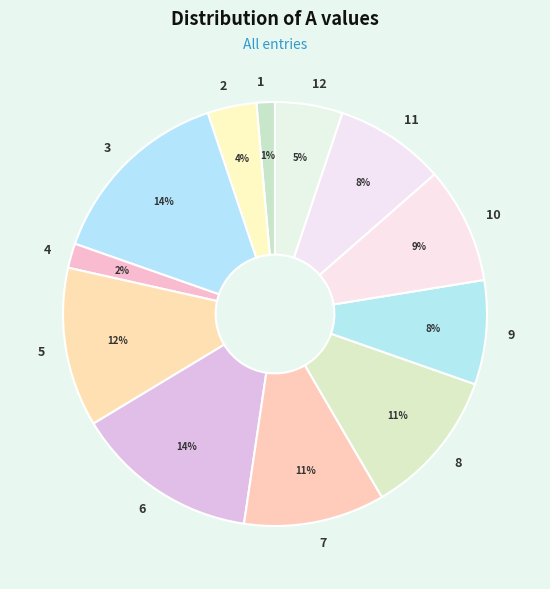

Approximately how many times larger is the value at 2 compared to 4?

2.0